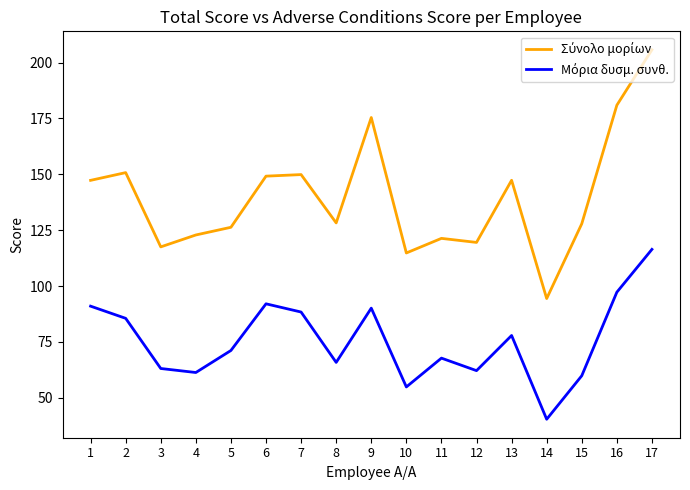

How many lines are shown in the chart?

2